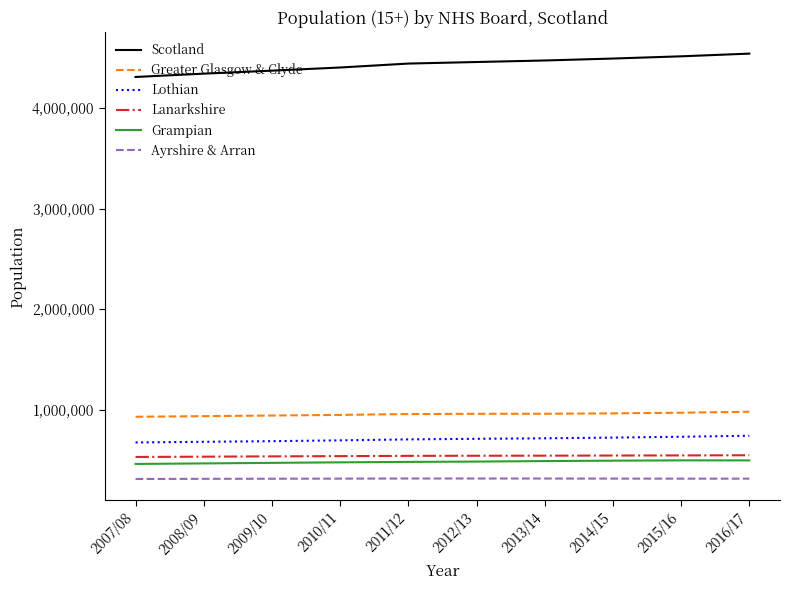

List the series in order of their peak value, lowest first.

Ayrshire & Arran, Grampian, Lanarkshire, Lothian, Greater Glasgow & Clyde, Scotland